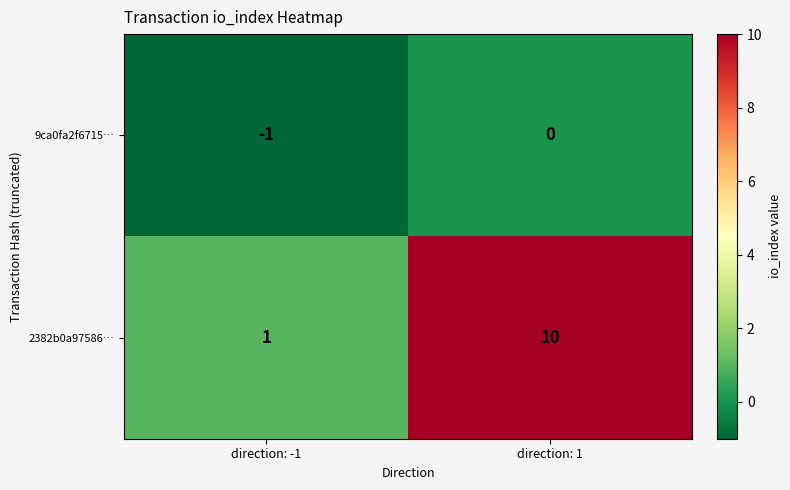

Is it true that 2382b0a97586… equals 1 at direction: -1?

True